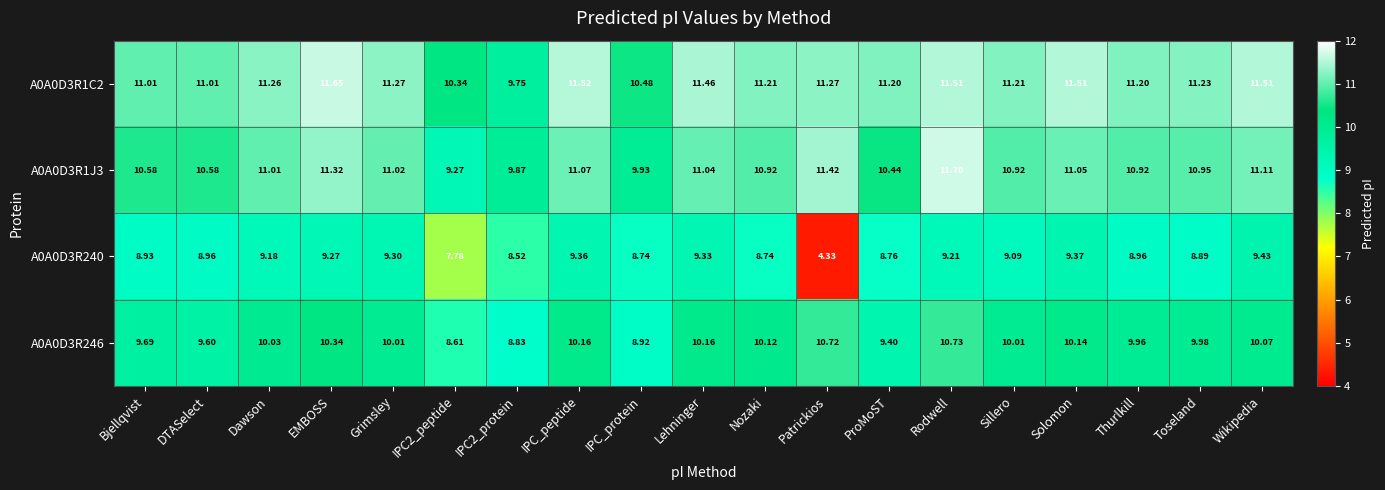

Where is A0A0D3R246 nearest to the value 9?

IPC_protein